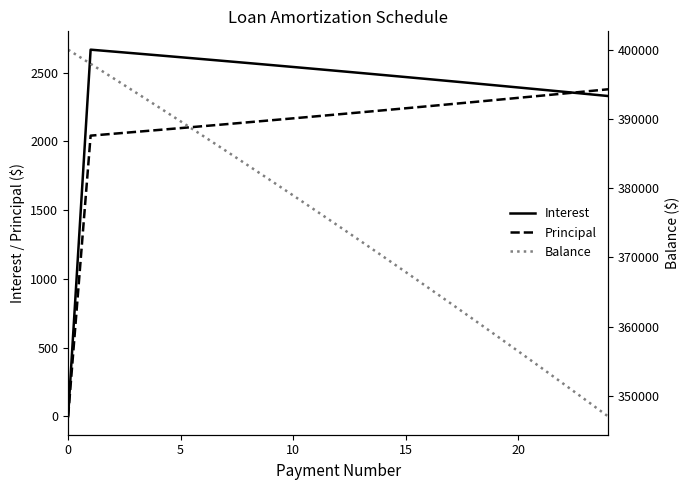

What is the highest value of the Interest series?

2666.7